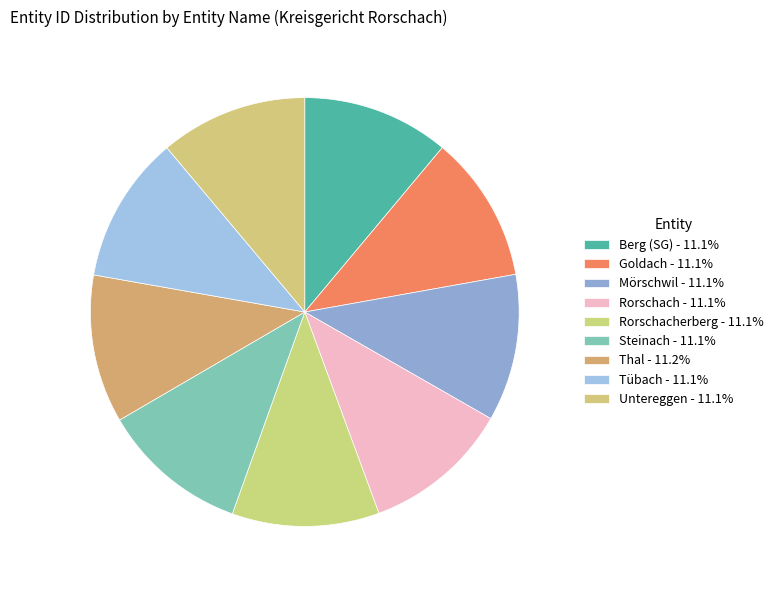

How many segments does this pie chart have?

9